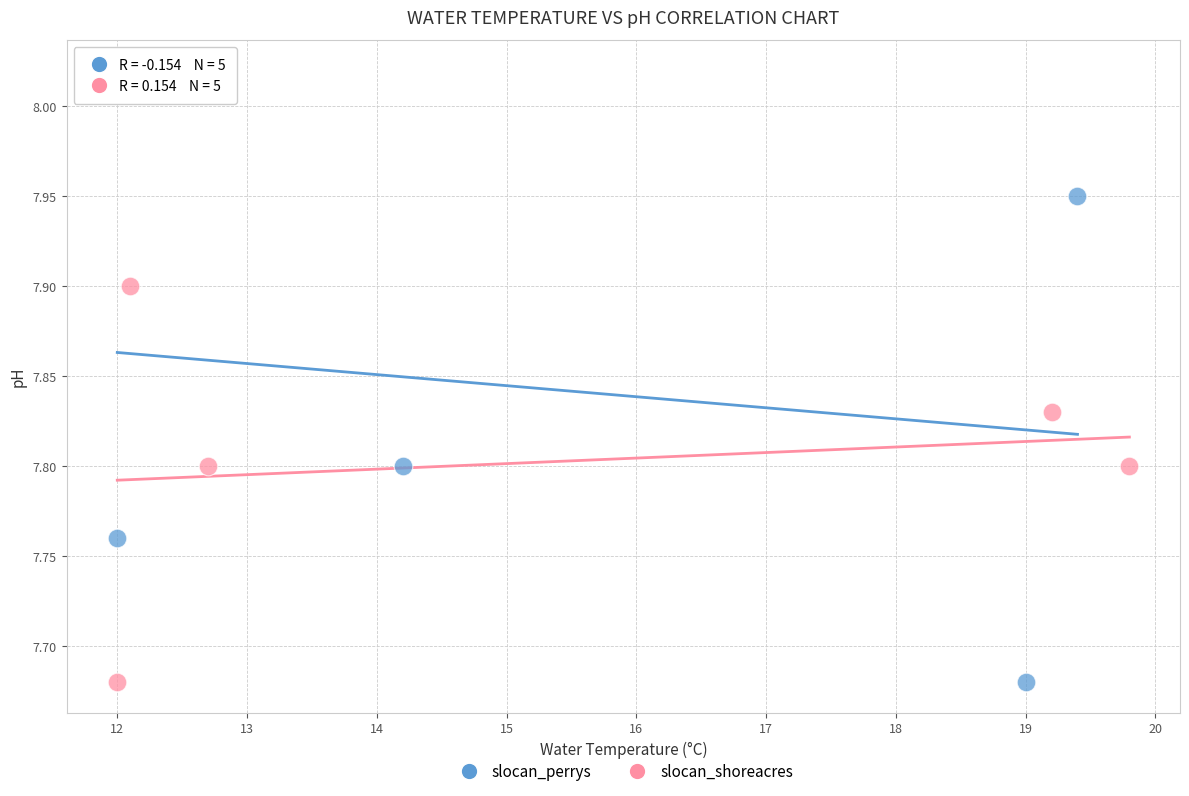

Which series has the widest spread of Y values?

slocan_perrys